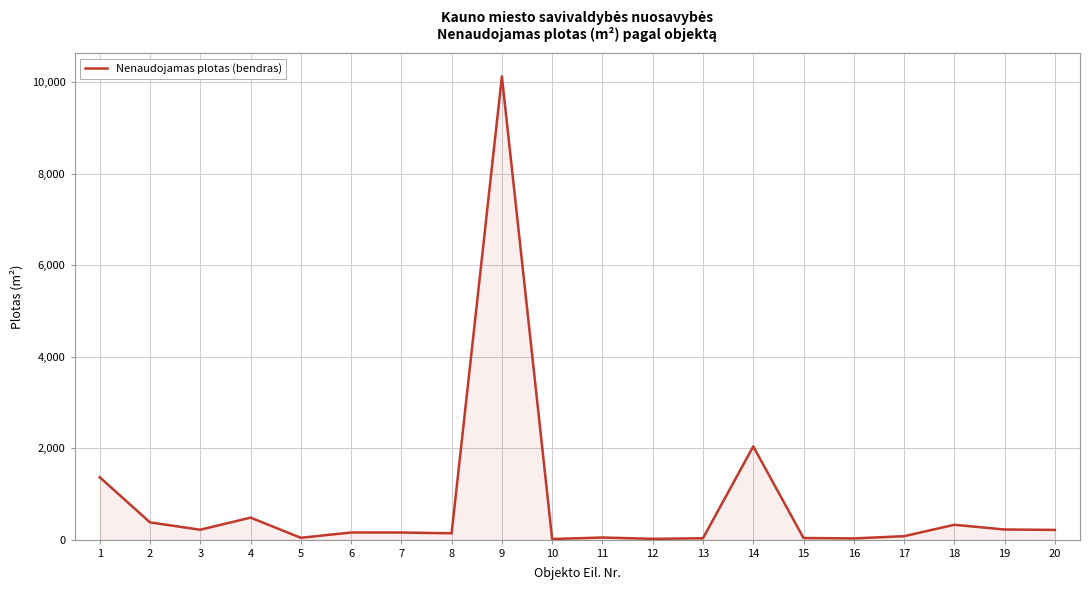

What is the maximum value shown in the chart?

10125.3